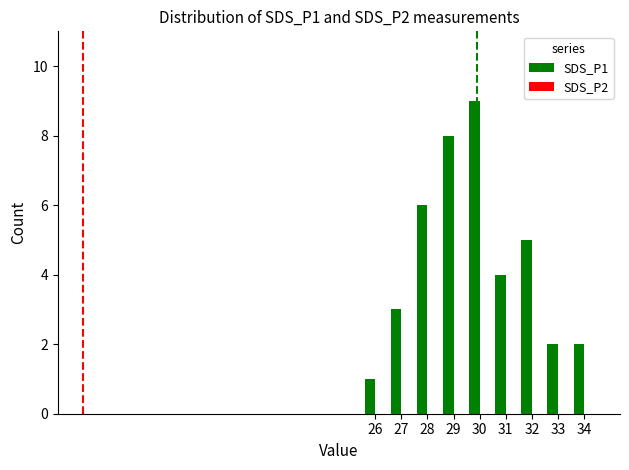

What is the average value?

4